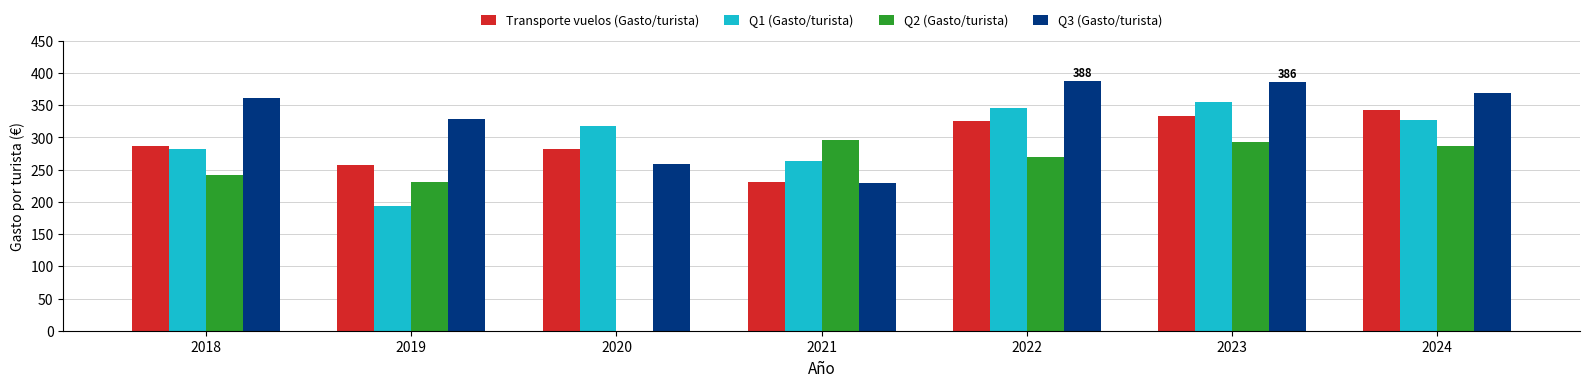

Is it true that Q1 (Gasto/turista) equals 70.0 at 2024?

False